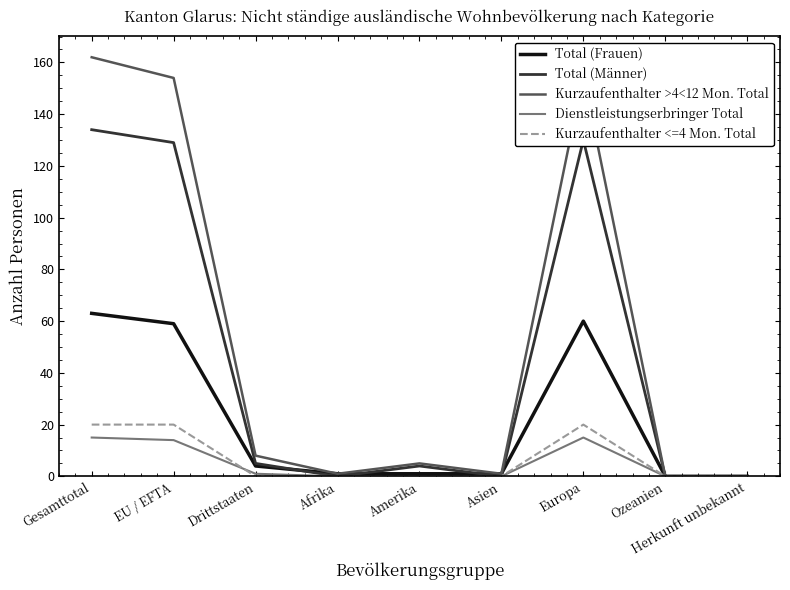

How many lines are shown in the chart?

5